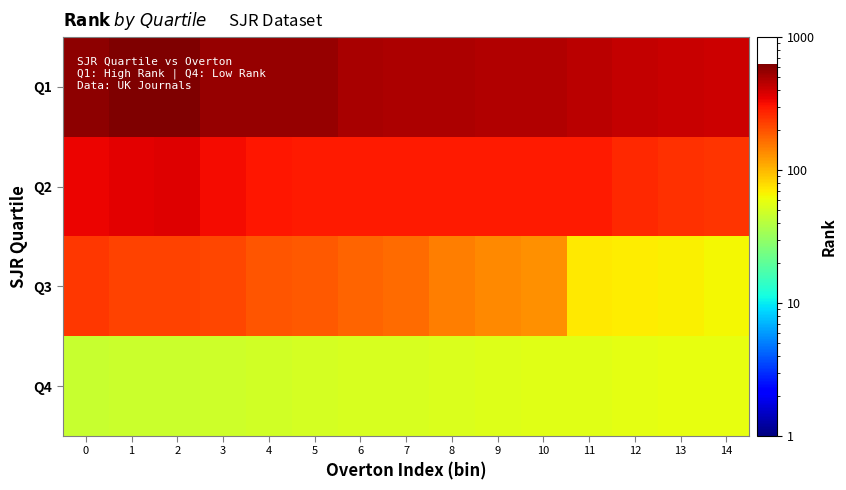

Rank the series at 14 from lowest to highest value.

Q4, Q3, Q2, Q1